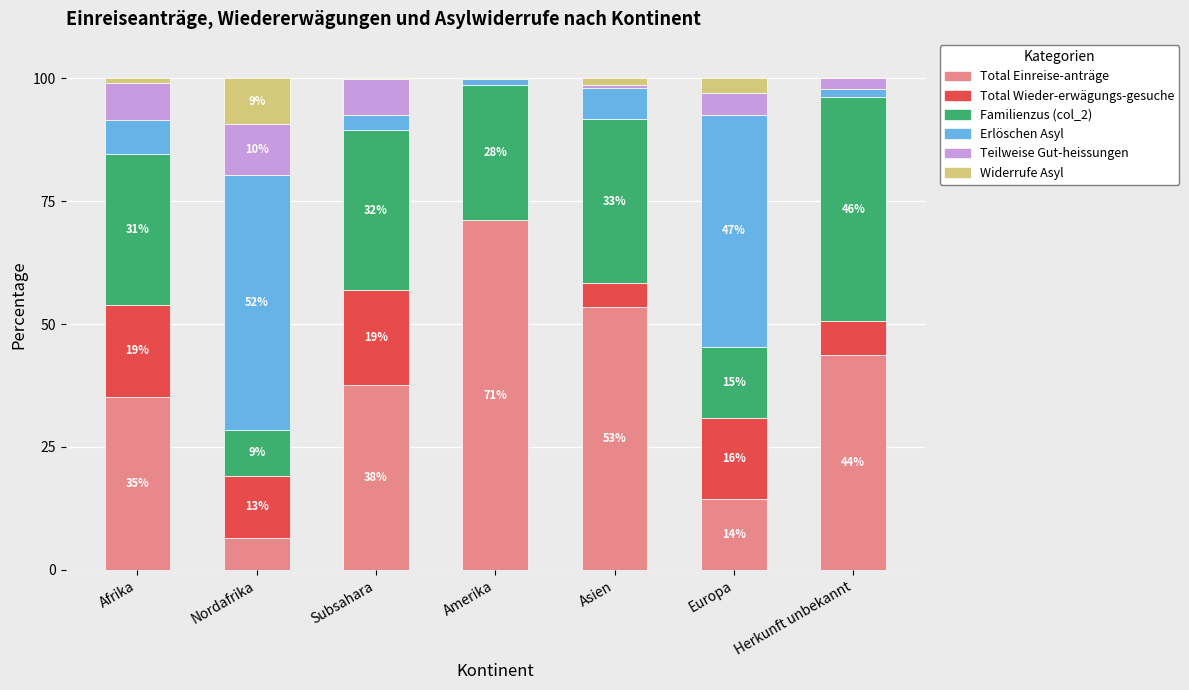

What is the approximate value of Familienzus (col_2) at Asien?

33.5